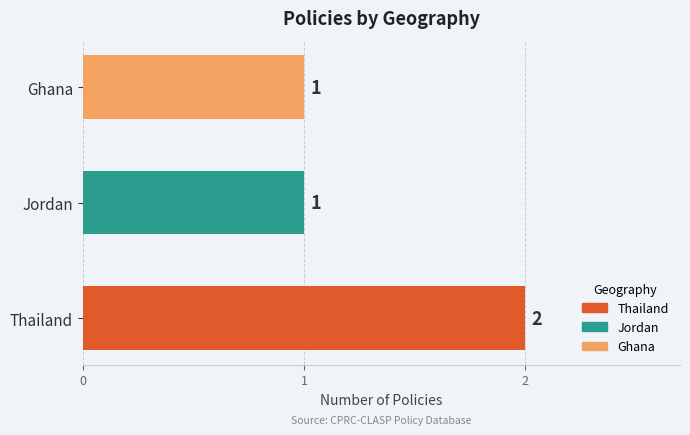

Reading bottom to top, list all the values displayed in this chart.

2	1	1